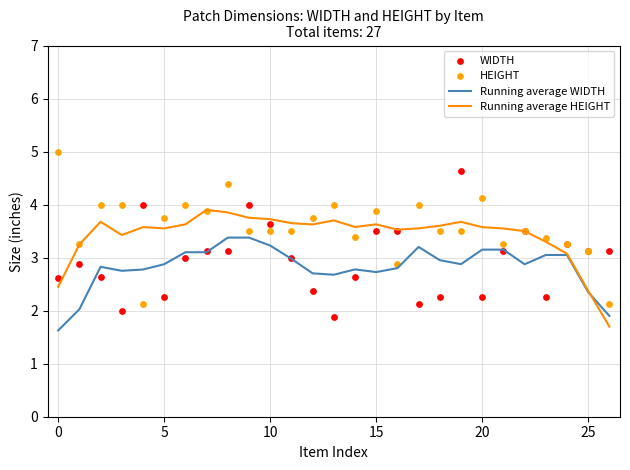

Which series has the largest total across all categories?

HEIGHT